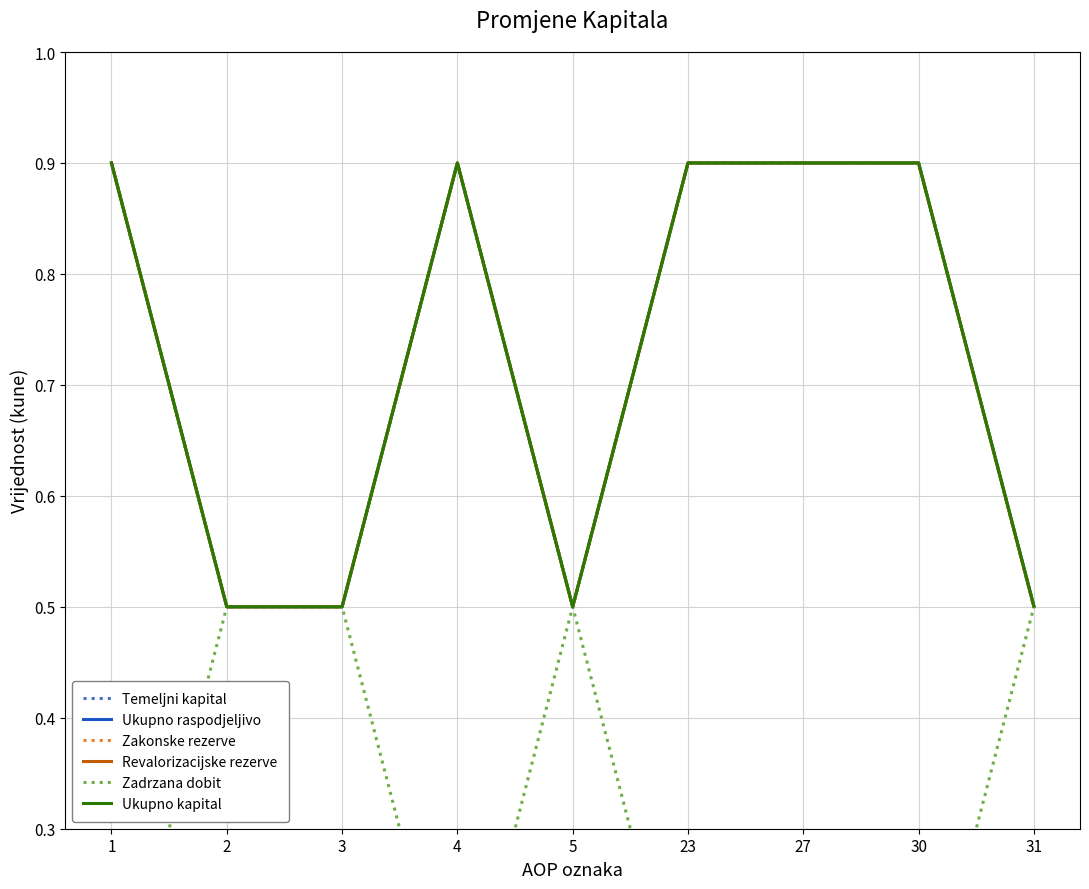

Count the Ukupno kapital values in the range 0 to 1.

9